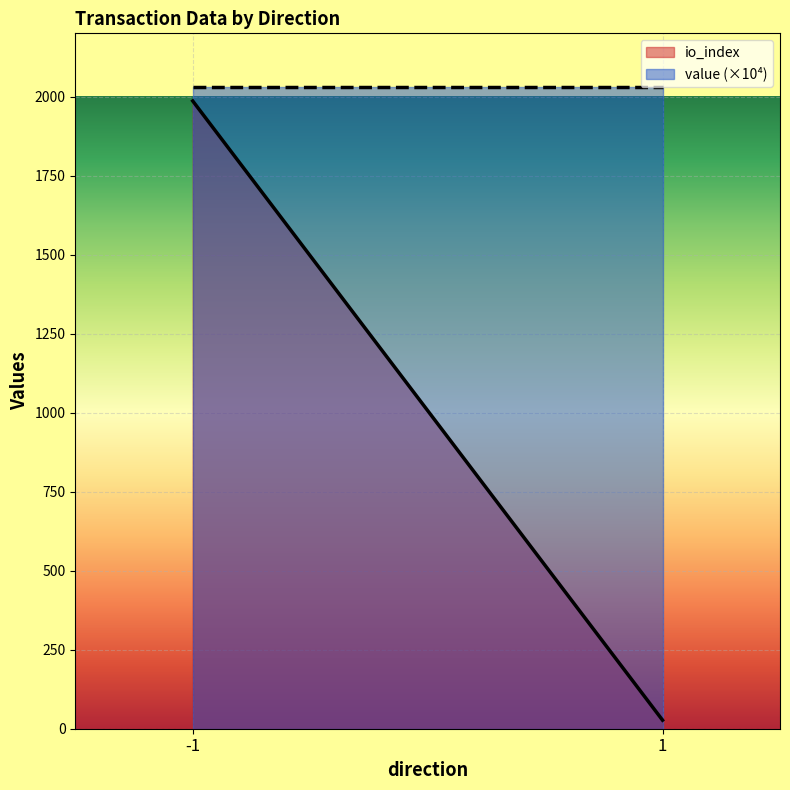

The value of io_index at -1 is 1986.0. True or false?

True